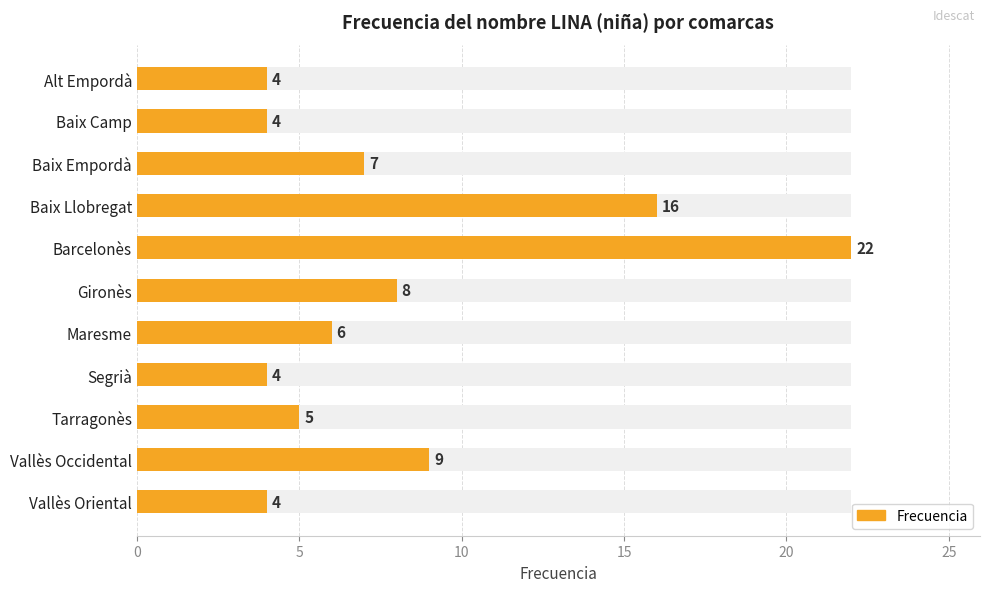

What is the sum of the values at 8 and 30?

11